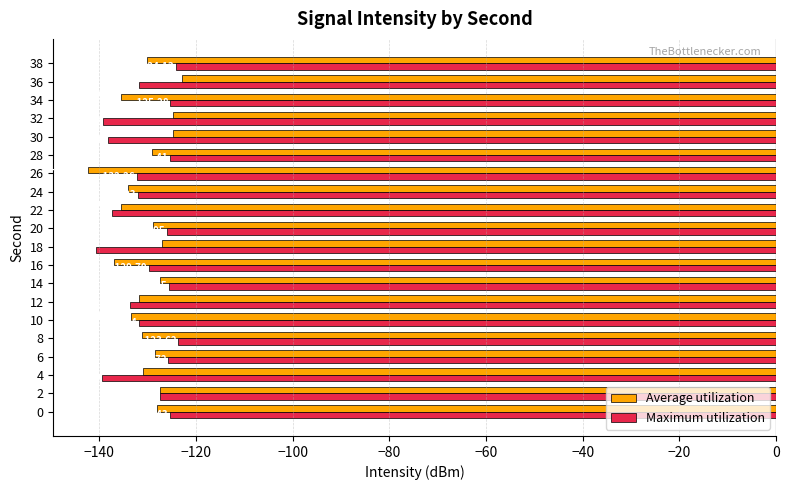

What is the difference between the maximum and minimum values in the Average utilization series?

19.4